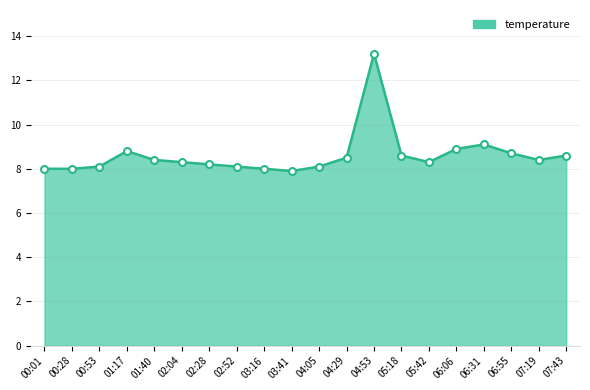

How many lines are shown in the chart?

1